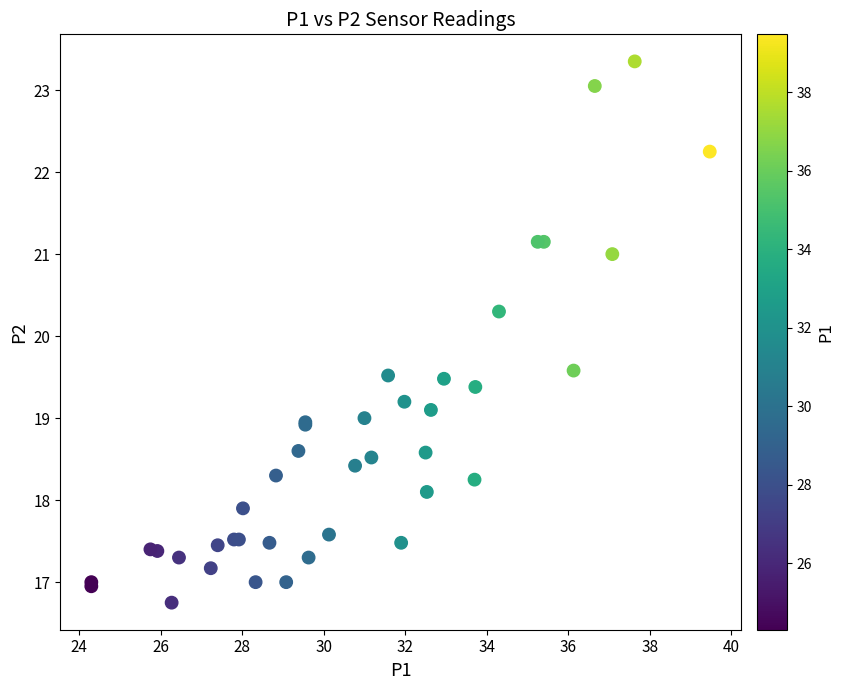

What Y value in the scatter plot is closest to 20?

20.3